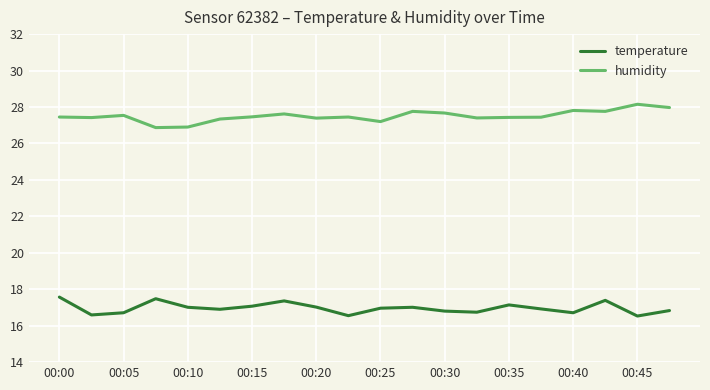

What is the difference between the maximum and minimum values in the temperature series?

1.0